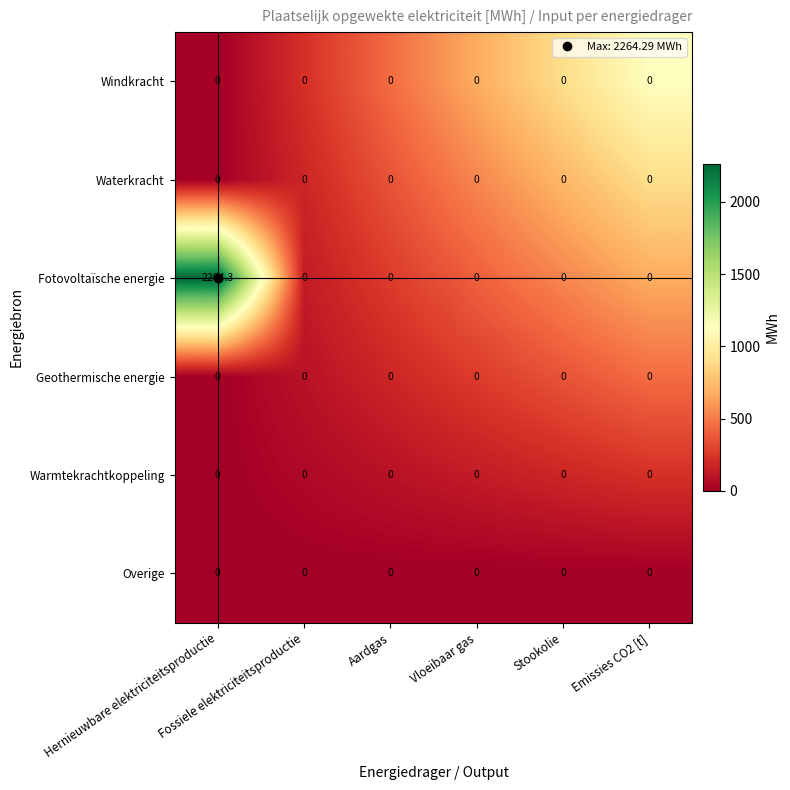

Which series has the largest range (max minus min)?

Fotovoltaïsche energie